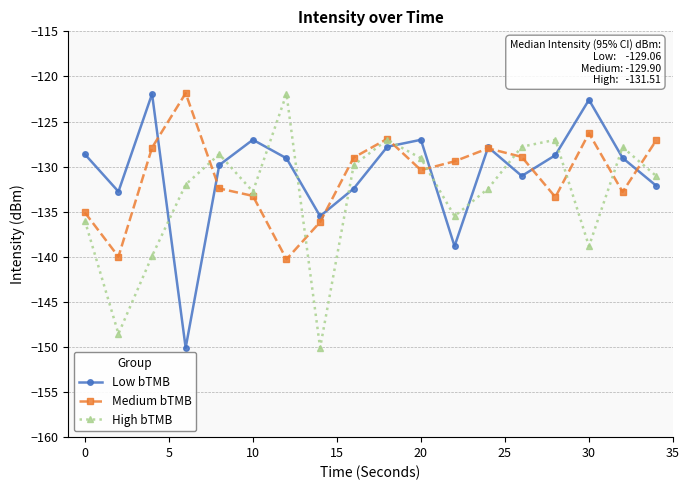

What is the minimum value shown in the chart?

-150.1